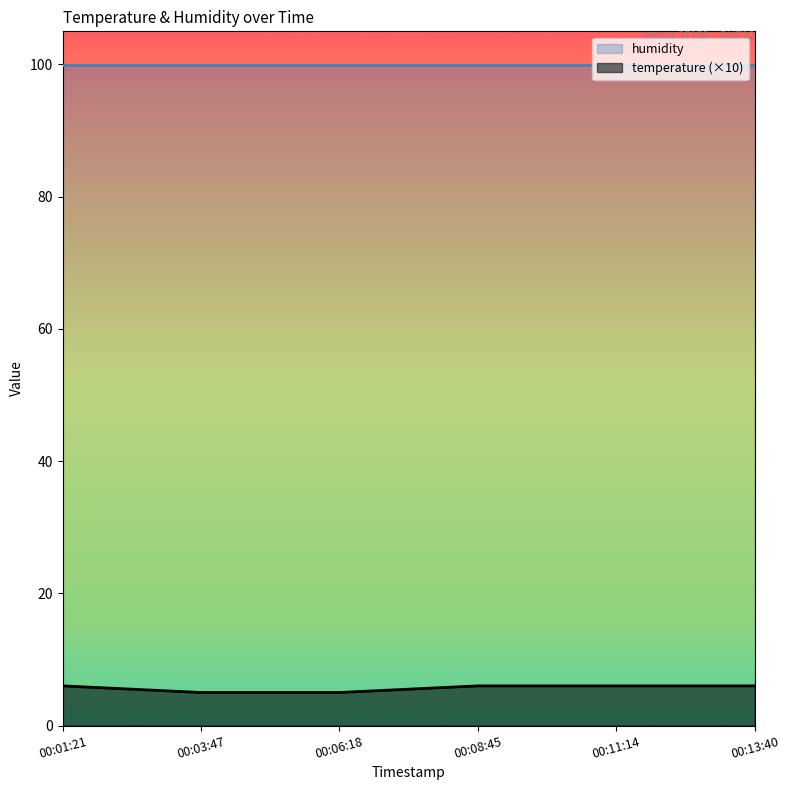

What is the difference between the highest and lowest values at 00:01:21?

93.9